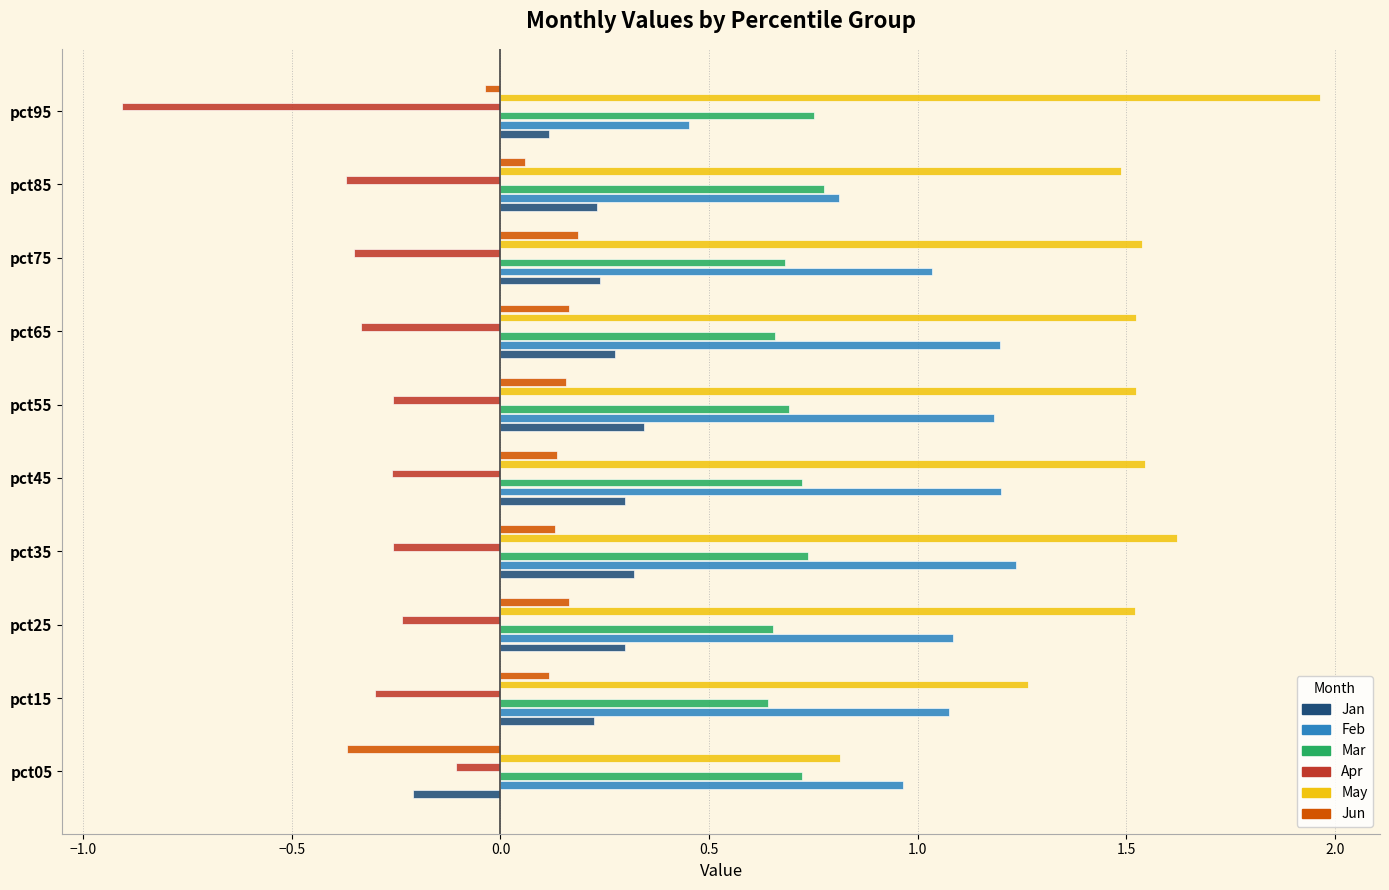

How many values in Jun are above zero?

8